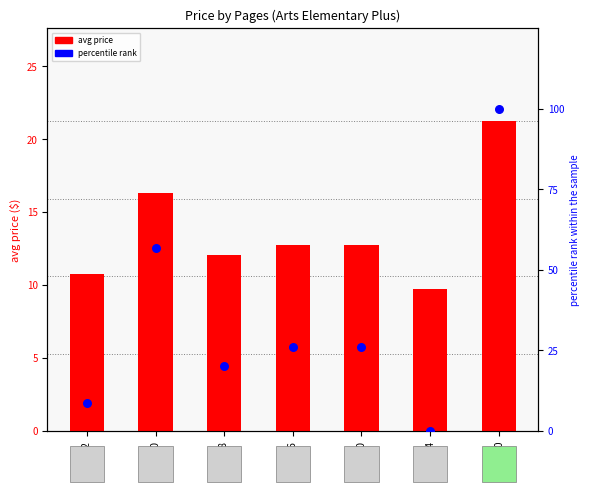

Which series reaches the minimum Y coordinate?

percentile rank within sample